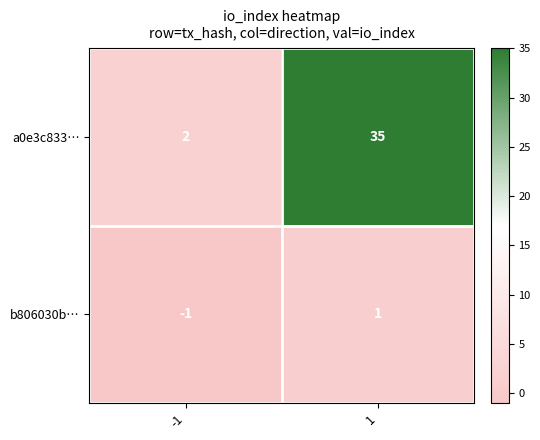

Between -1 and 1, which series saw the biggest shift?

a0e3c833…